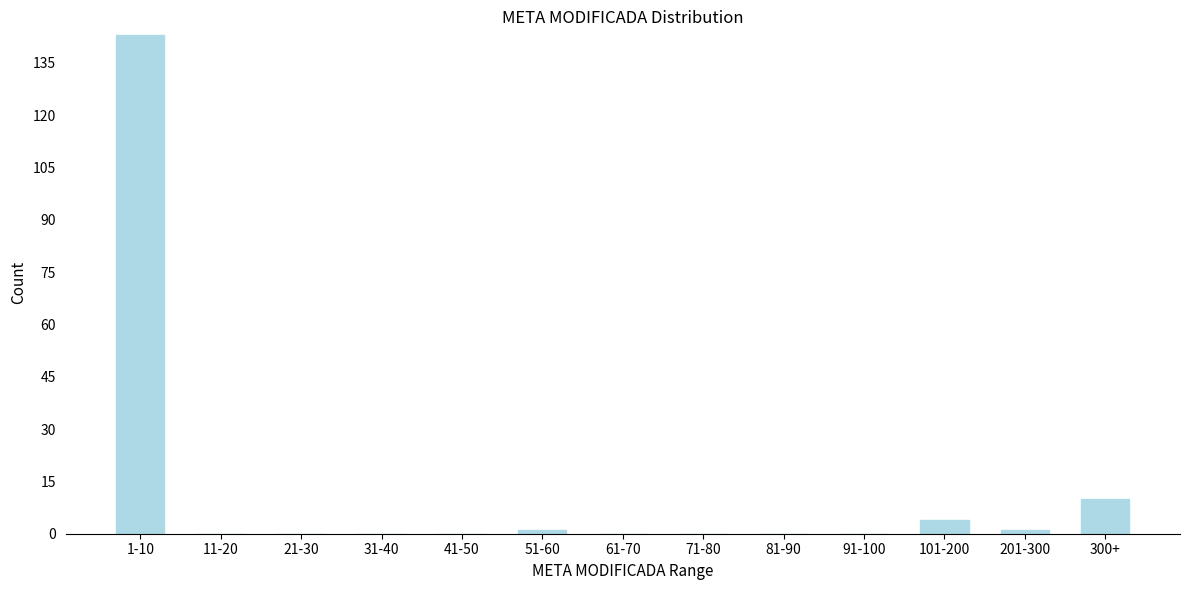

Reading right to left, transcribe all the data shown in this chart.

300+=10	201-300=1	101-200=4	91-100=0	81-90=0	71-80=0	61-70=0	51-60=1	41-50=0	31-40=0	21-30=0	11-20=0	1-10=143